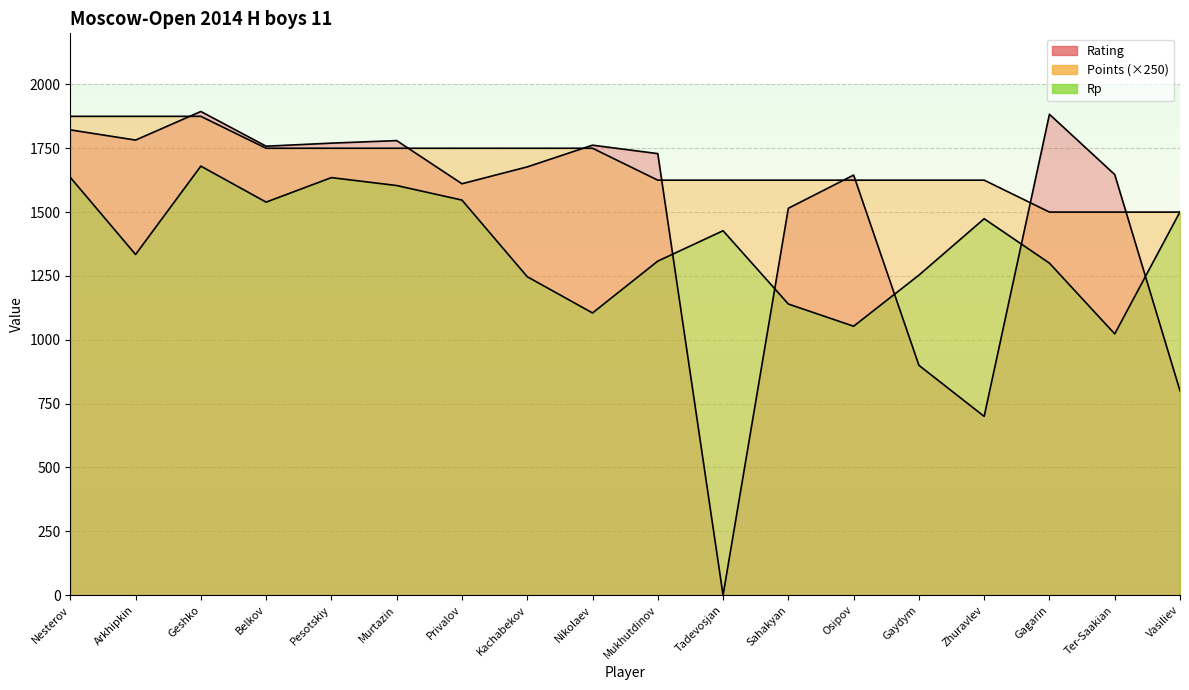

Rank the series by their maximum value, from lowest to highest.

Rp, Points, Rating